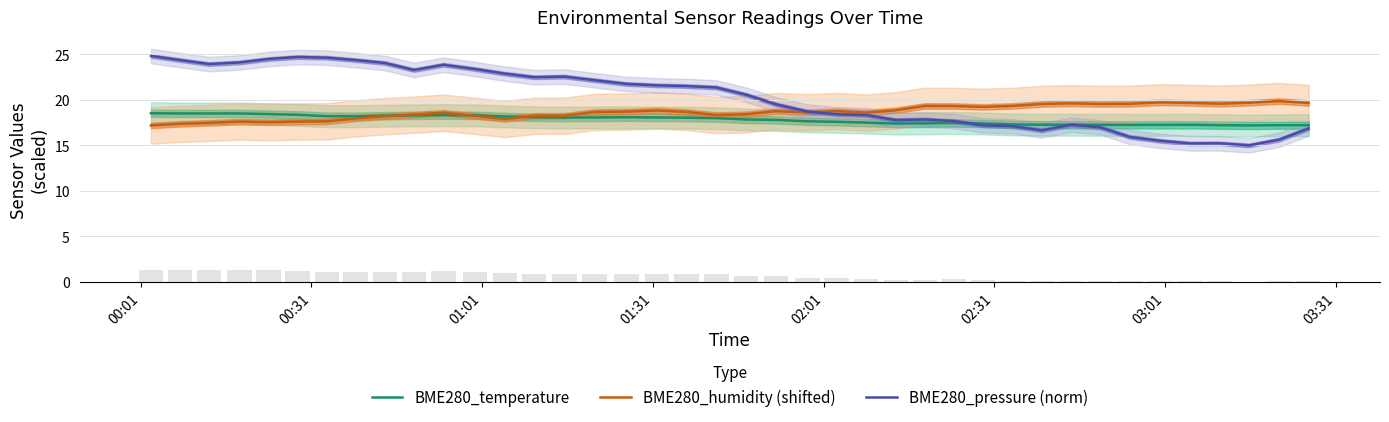

Which series has the largest total across all categories?

BME280_pressure (norm)